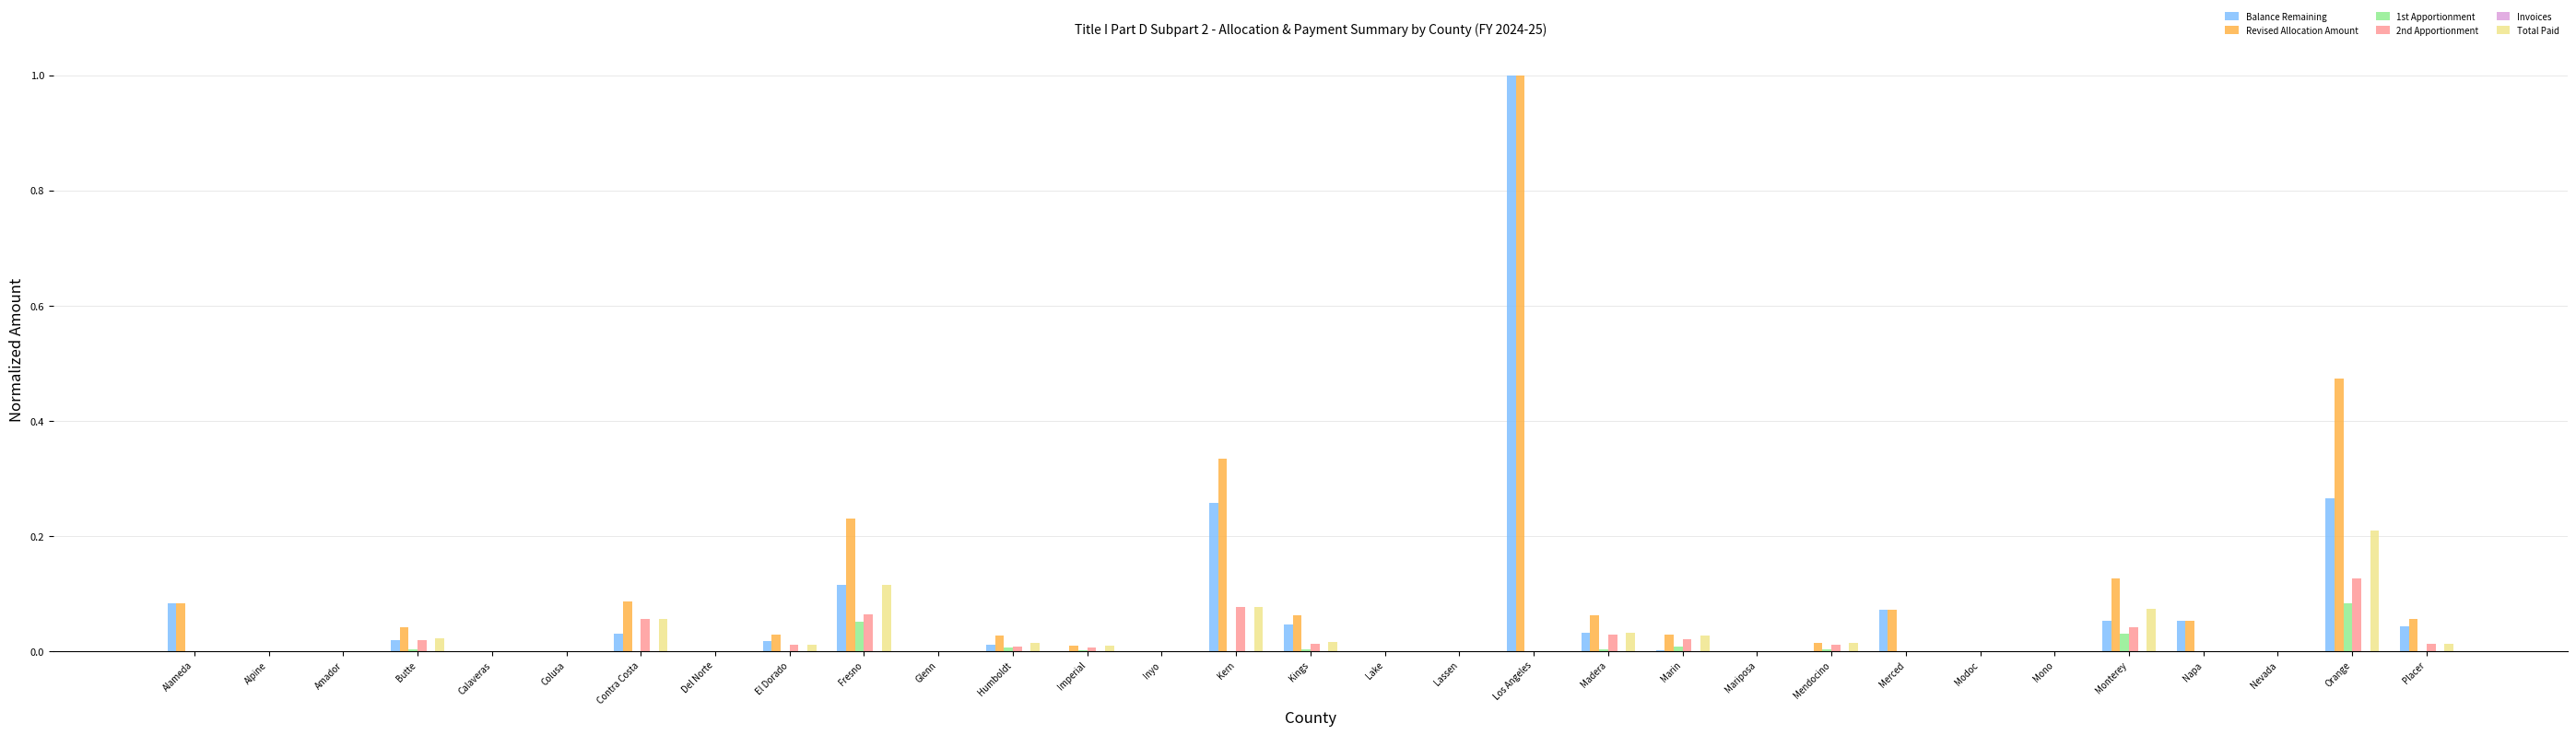

Are the bars grouped side by side (vs. stacked)?

Yes